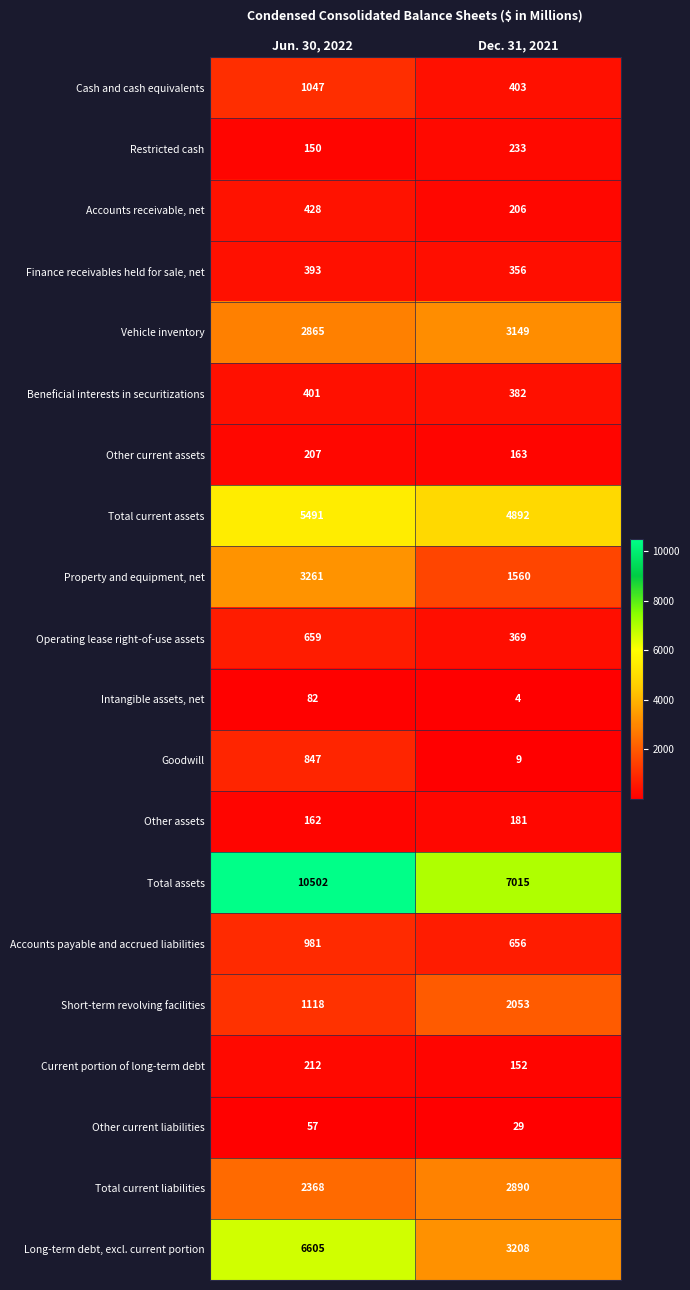

Which series has the largest total across all categories?

Total assets